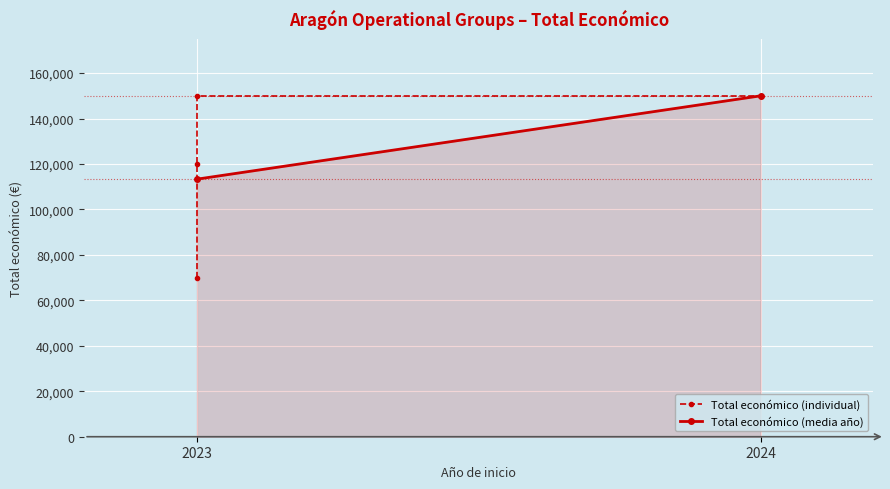

What is the sum of all values?

489999